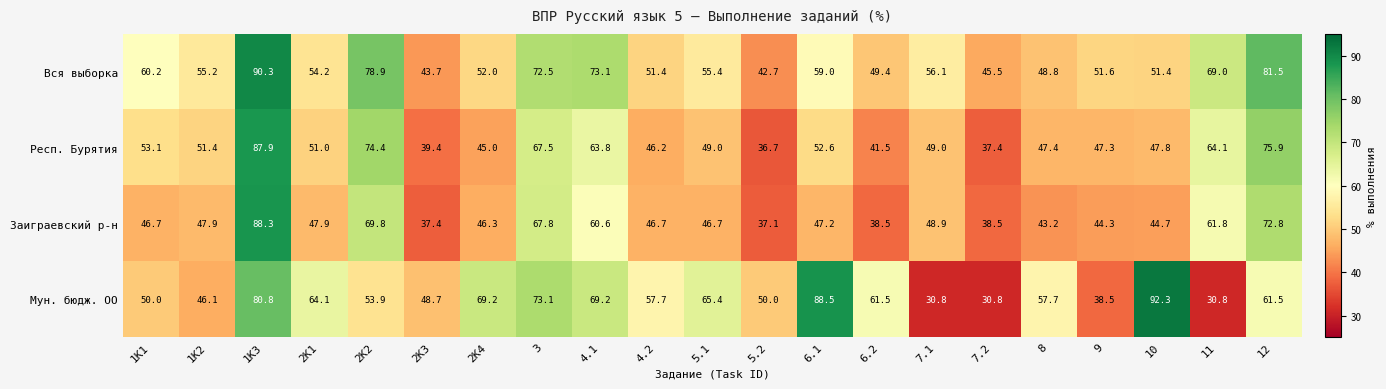

What is the difference between the Мун. бюдж. ОО values at 2K4 and 10?

23.1